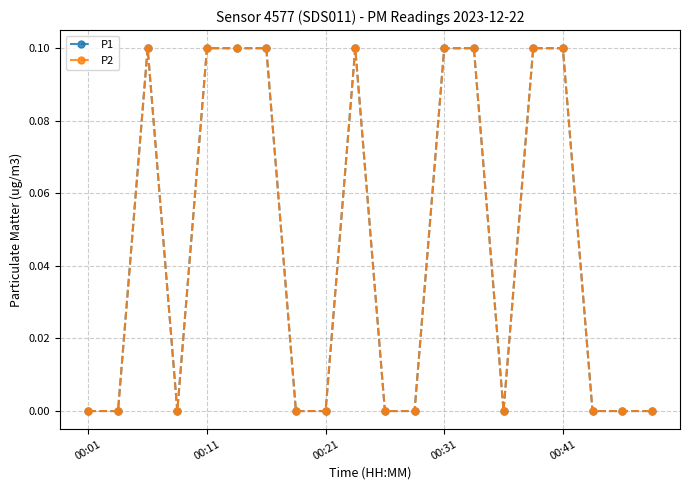

What is the value of the P1 point at the 16th from the left?

0.1